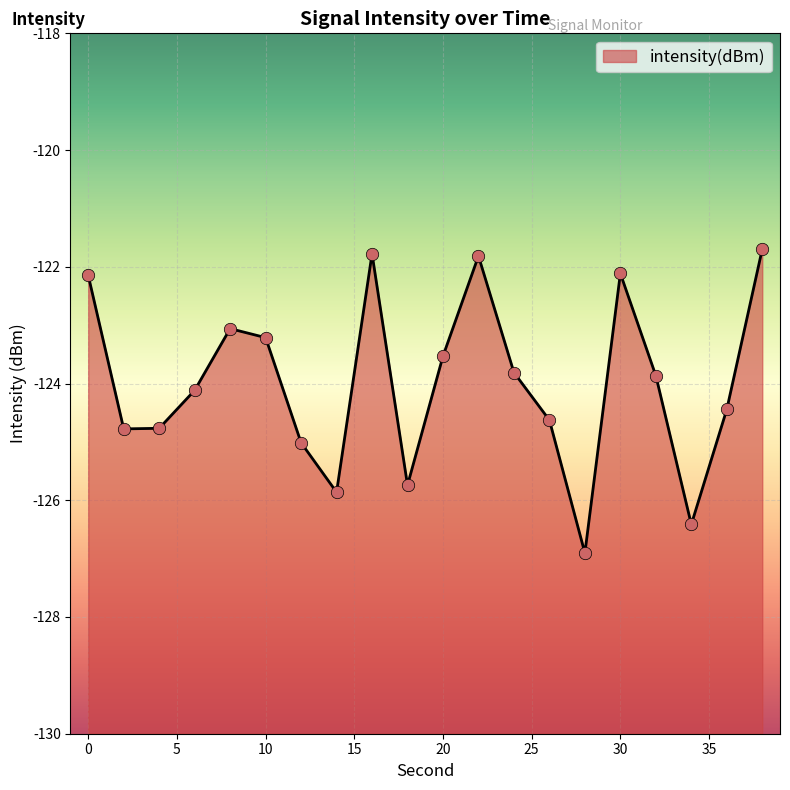

What is the change in value from 8 to 34?

-3.4